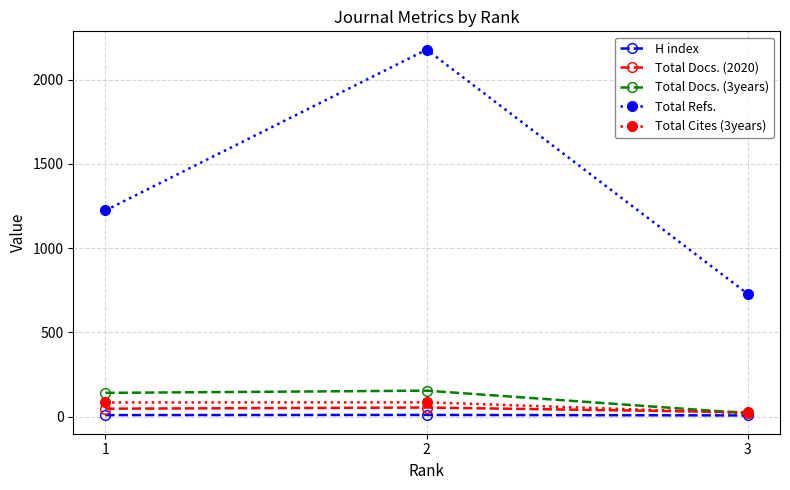

How many lines are shown in the chart?

5